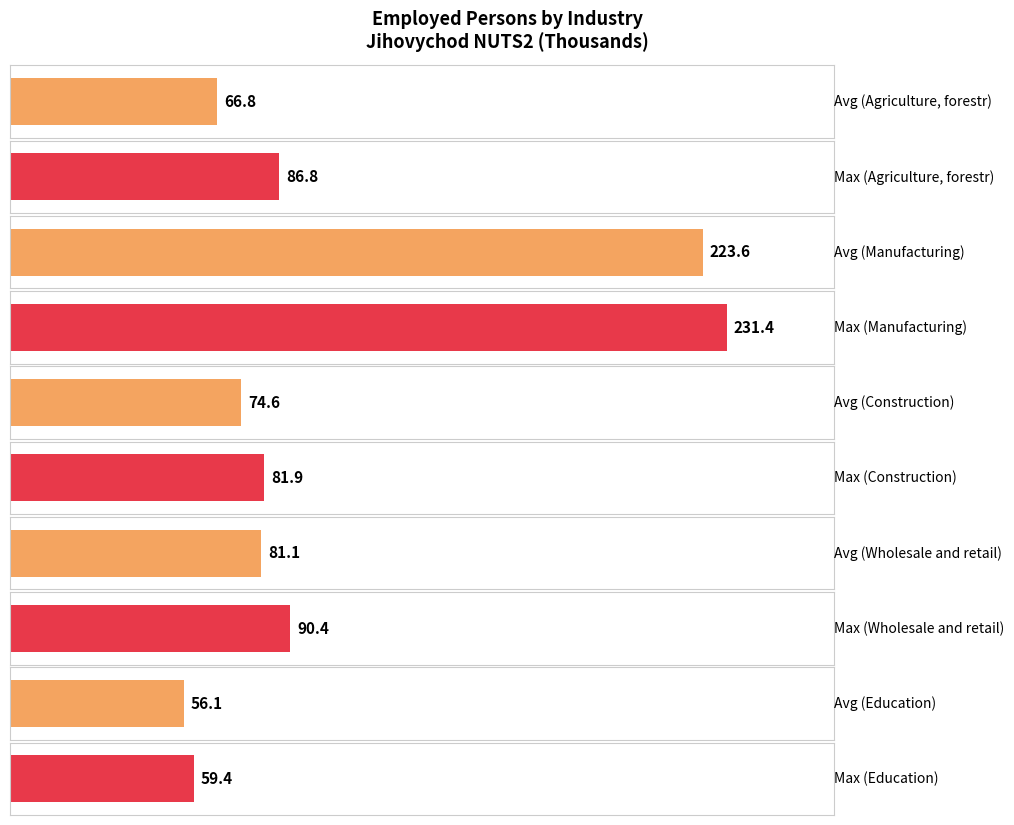

The Education series shows 103.5 at 1994. True or false?

False